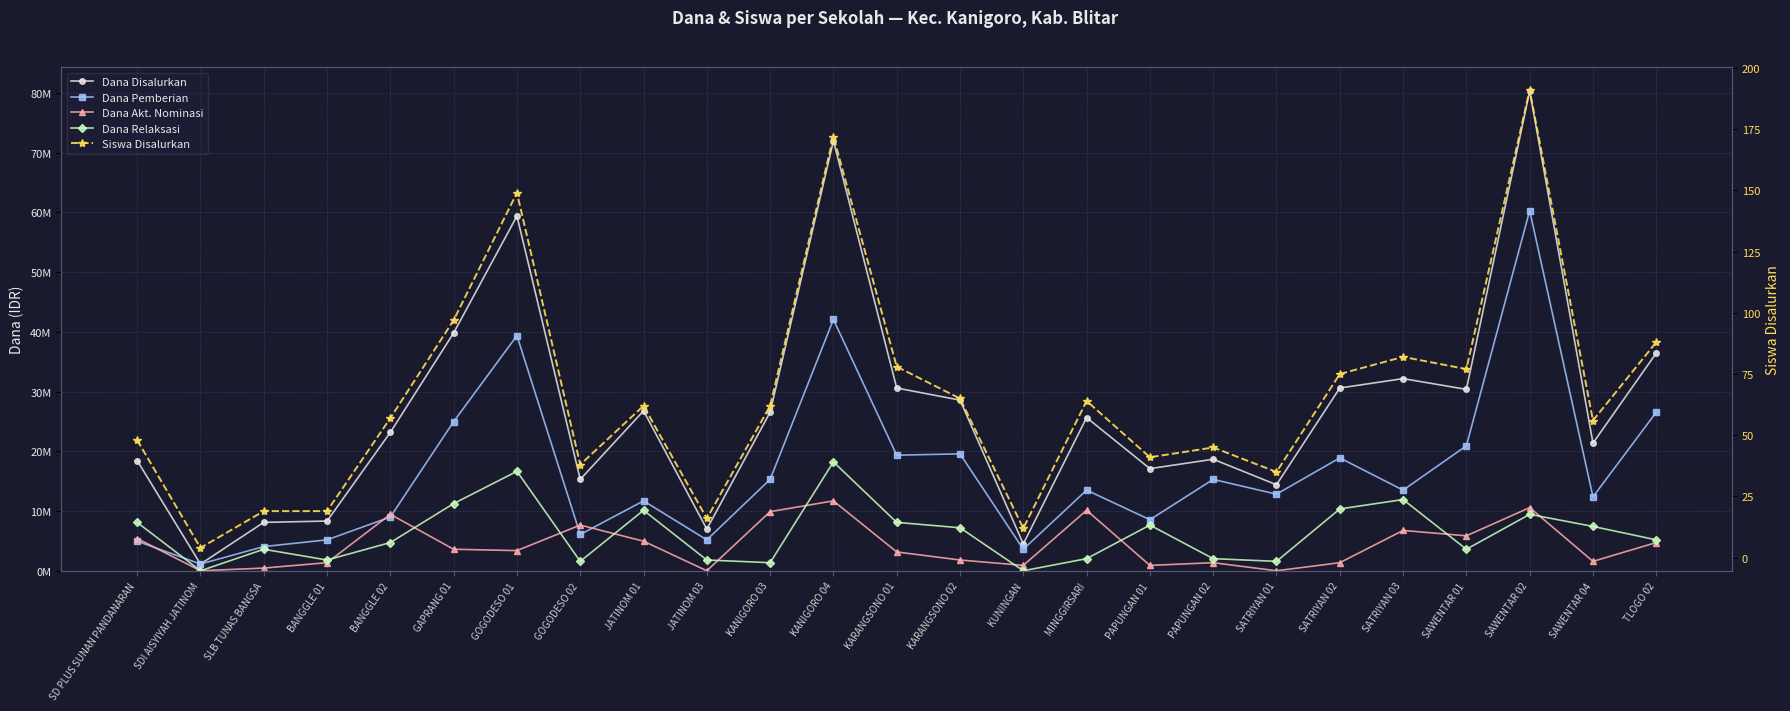

Does the chart display data point markers on the line(s)?

Yes